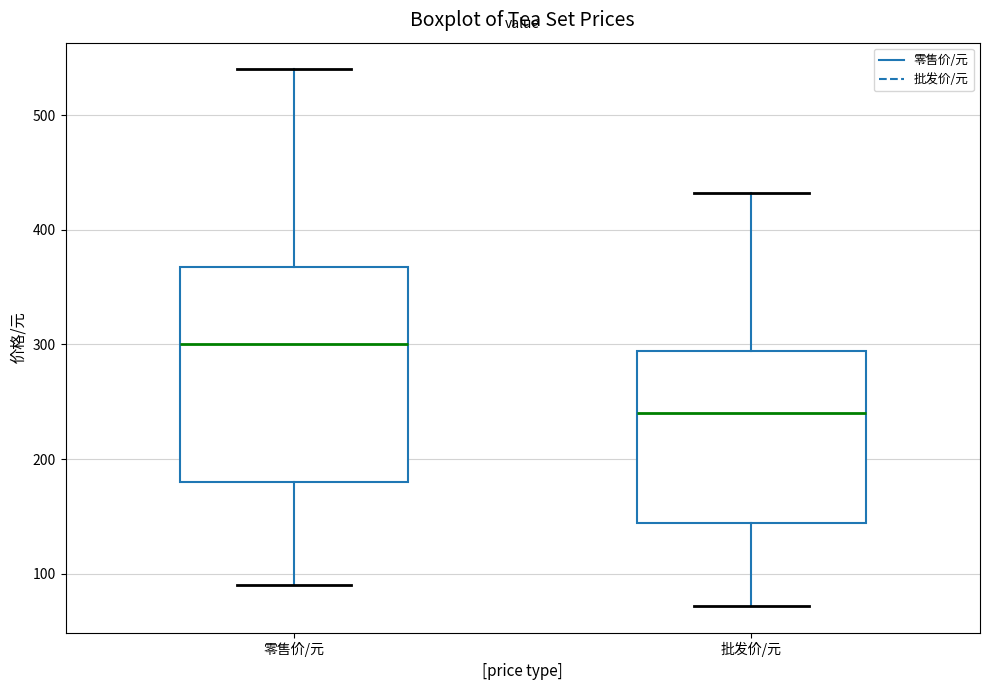

Comparing the boxes themselves (not the whiskers), which one is the tallest?

零售价/元